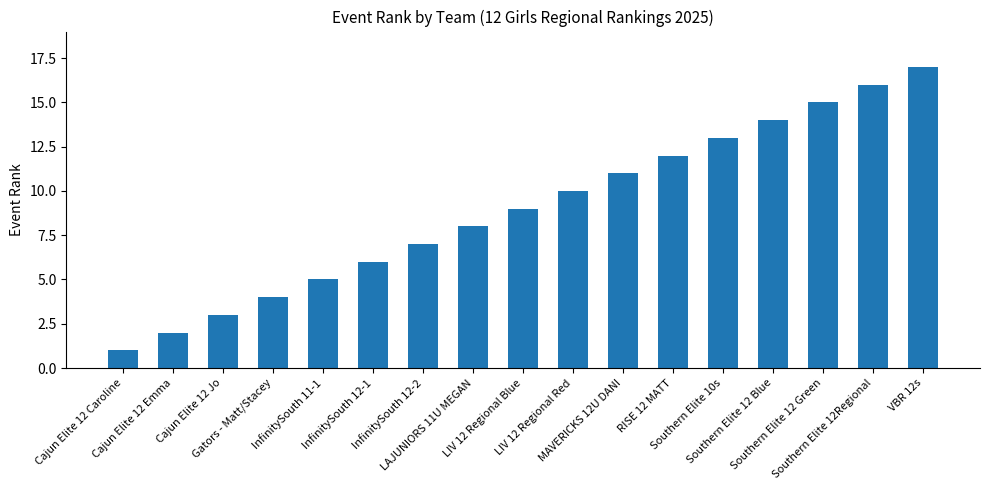

Reading left to right, list all the values displayed in this chart.

1	2	3	4	5	6	7	8	9	10	11	12	13	14	15	16	17